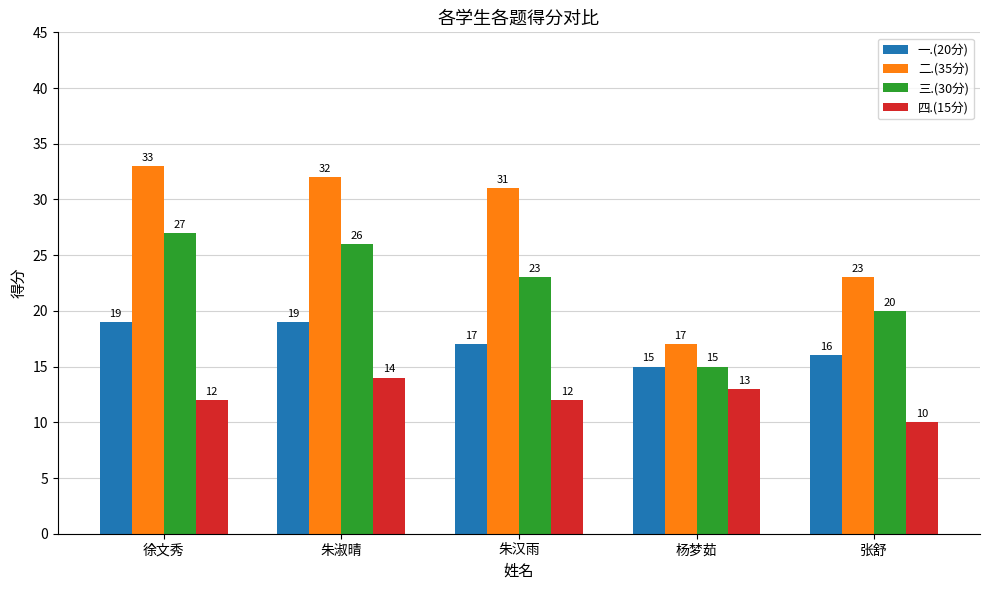

How many values in the 四.(15分) series are below 12?

1